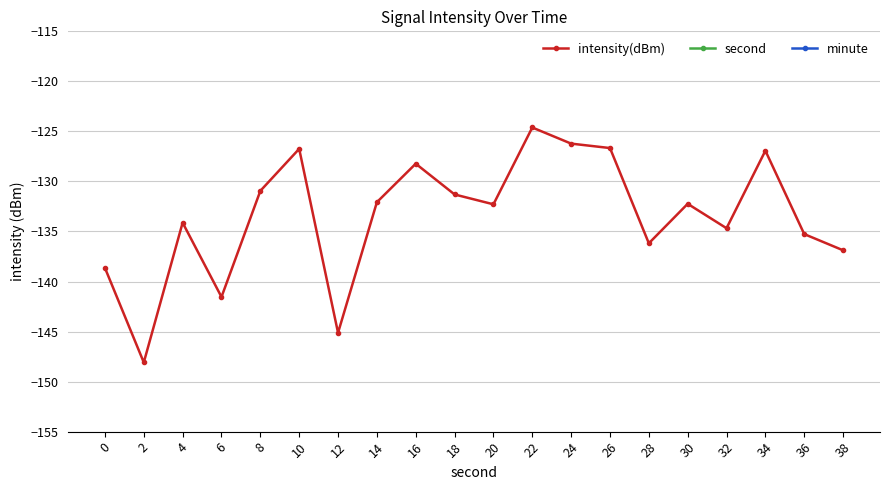

Does the chart have visible grid lines?

Yes